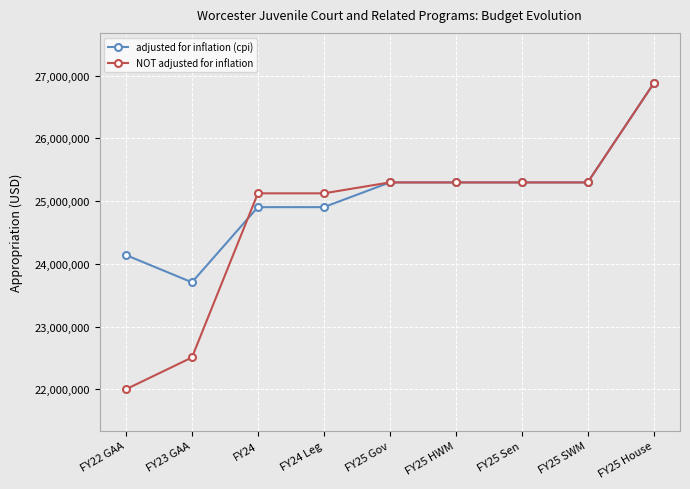

What is the label of the 6th point from the left?

FY25 HWM